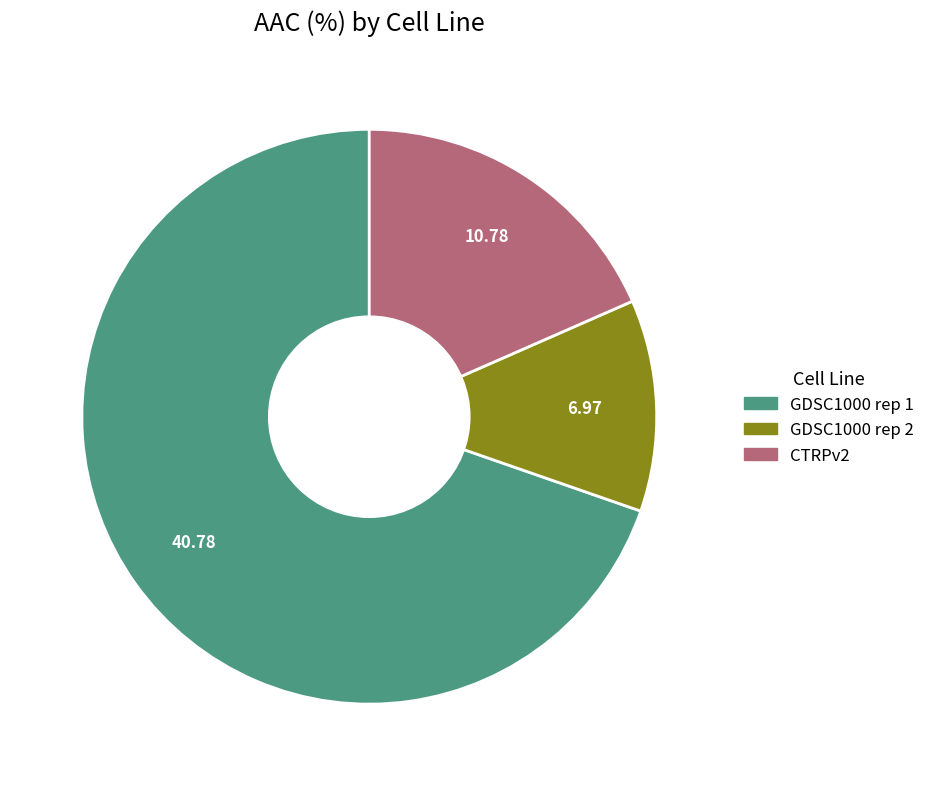

Which slice represents more than half of the pie?

GDSC1000 rep 1